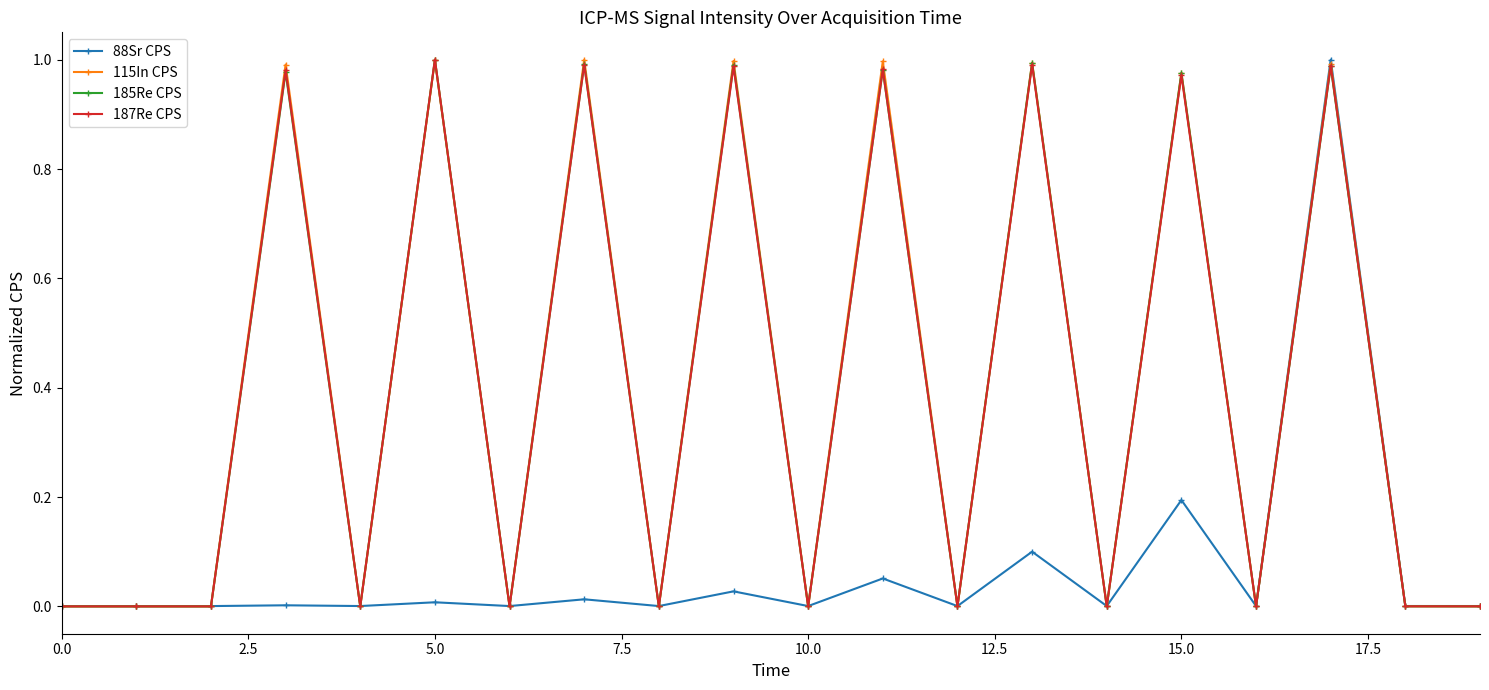

True or false: 88Sr CPS has more than 2 interior local peaks.

True